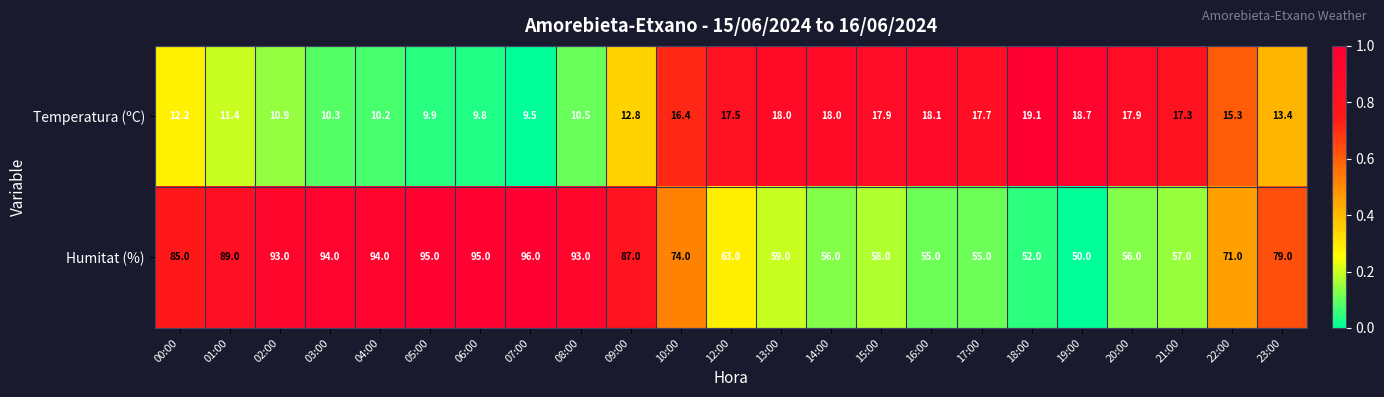

What is the greatest value displayed?

96.0